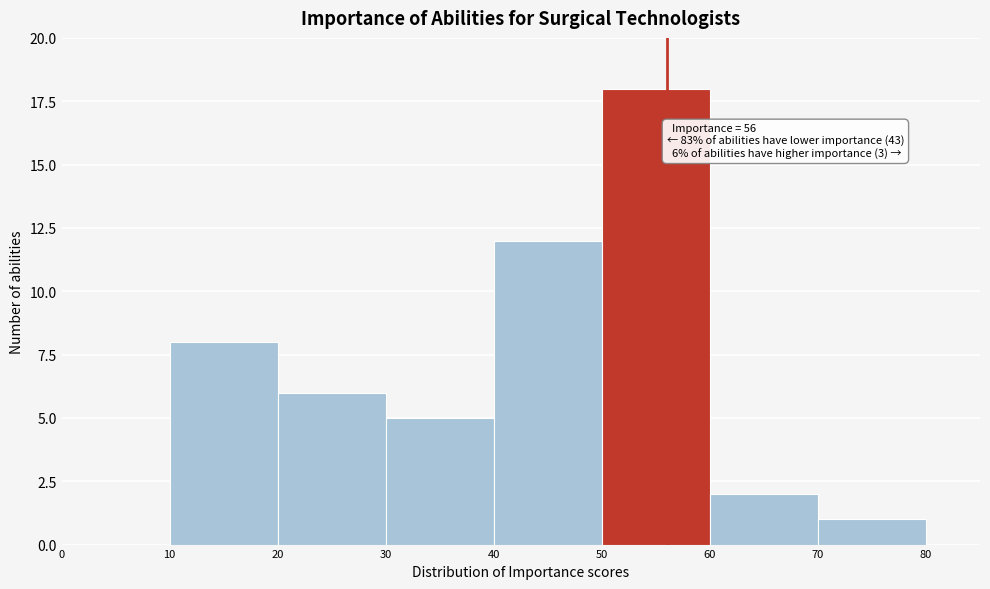

Over which range of the x-axis is the bar tallest?

50 to 60